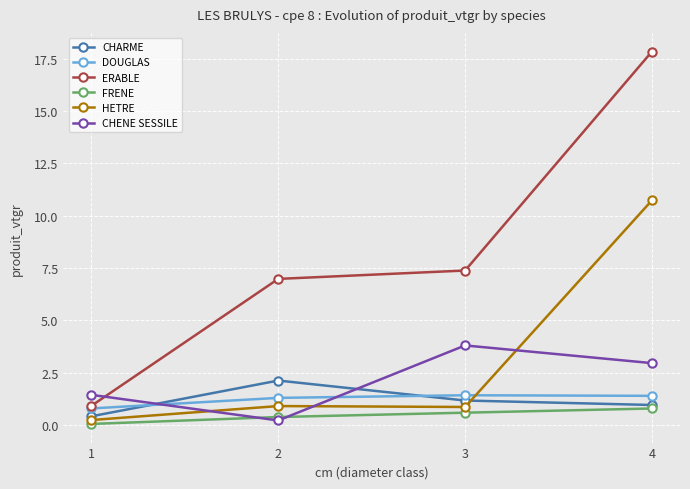

Which series has the widest spread of values?

ERABLE